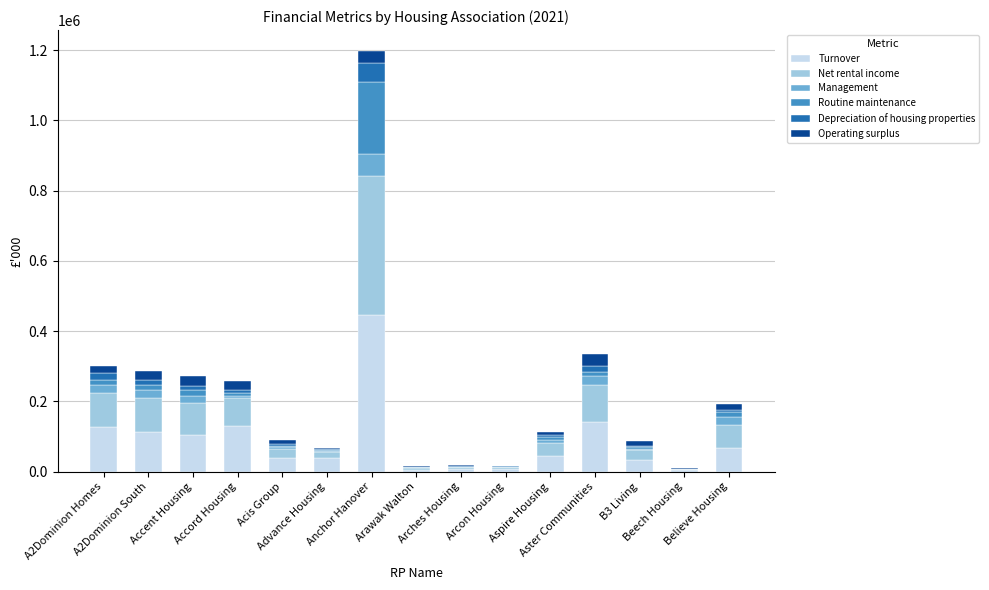

What is the highest value of the Turnover series?

444648